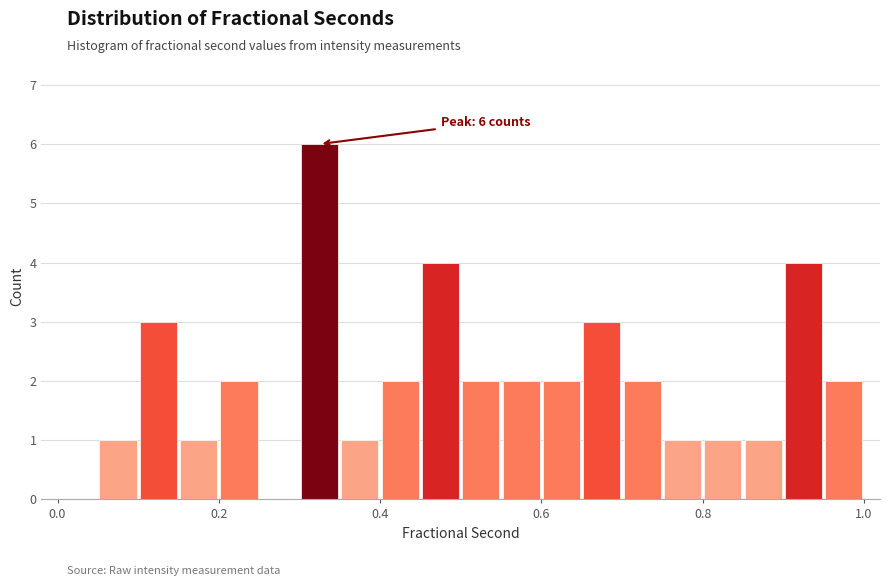

Read against the x-axis, roughly where is the centre of the tallest bar?

0.32